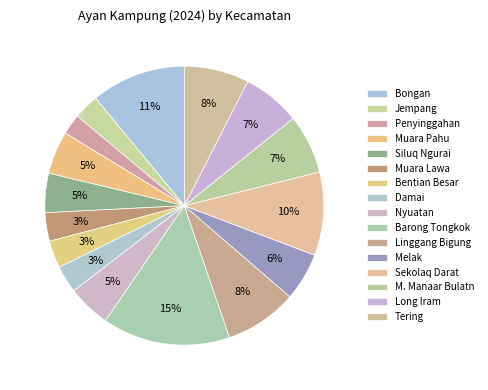

To the nearest percent, what is the average slice percentage?

6%